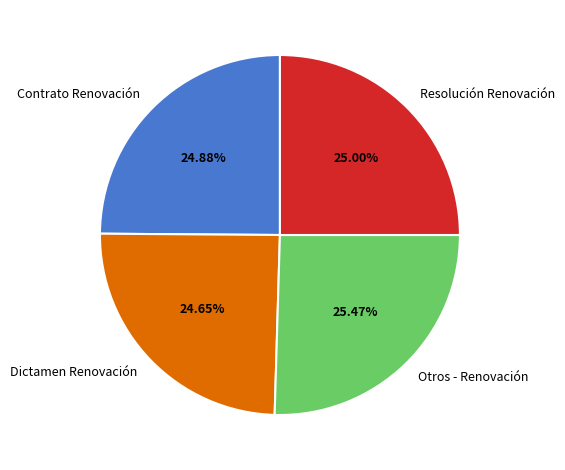

How many segments does this pie chart have?

4